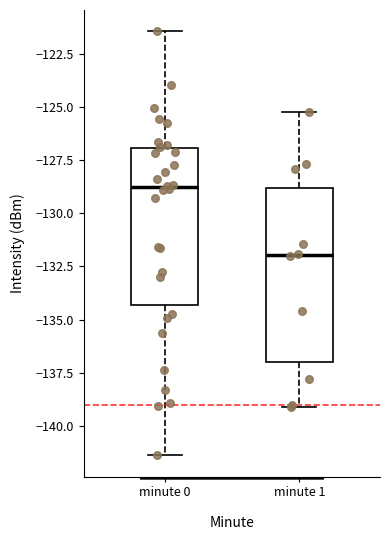

Where is the lower edge of the box for minute 1 on the y-axis? The values are not printed on the chart, so give them approximately, as read against the axis.

-137.0